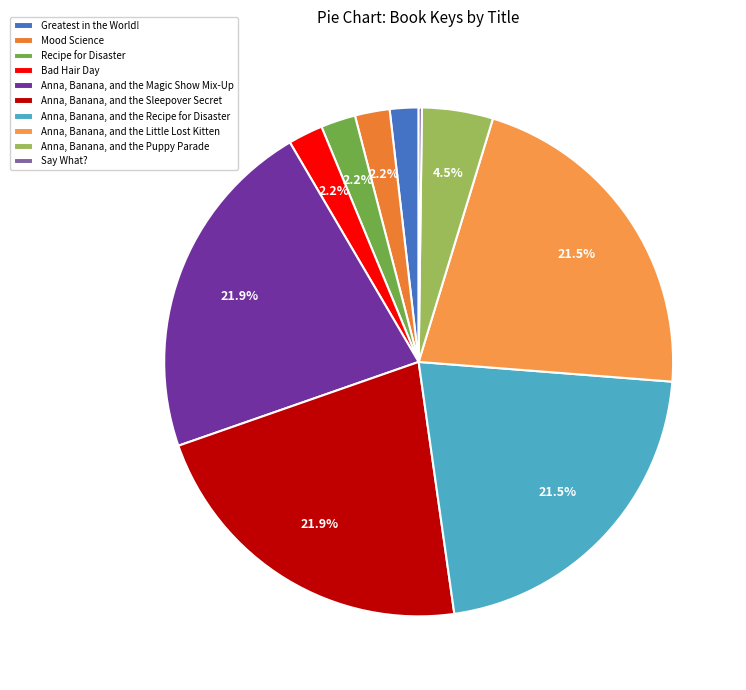

Does Anna, Banana, and the Sleepover Secret account for over 50% of the chart?

No